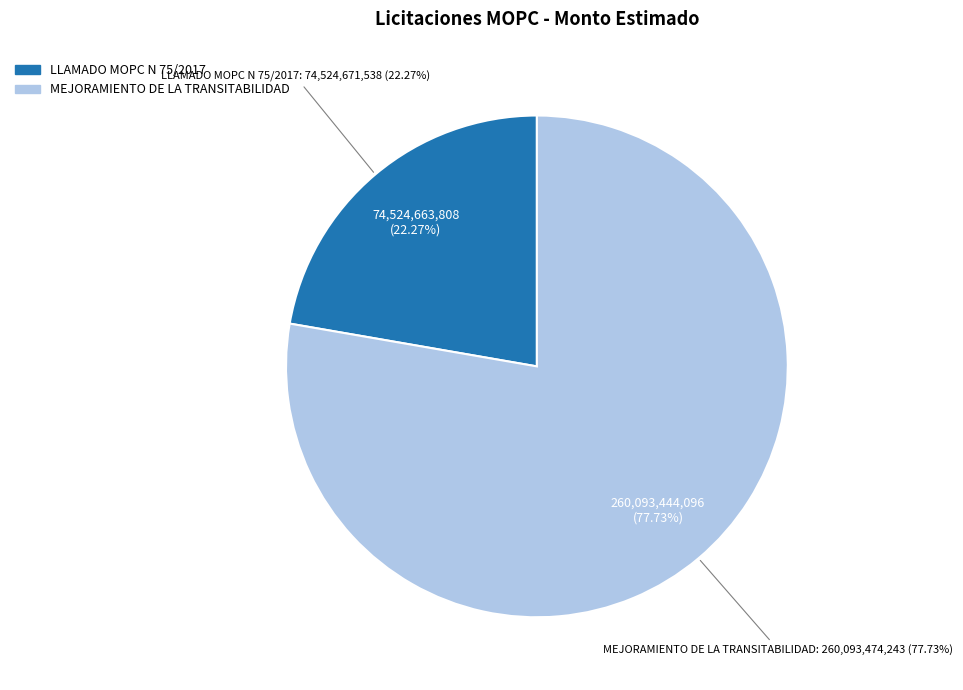

True or false: MEJORAMIENTO DE LA TRANSITABILIDAD accounts for 72% of the total.

False